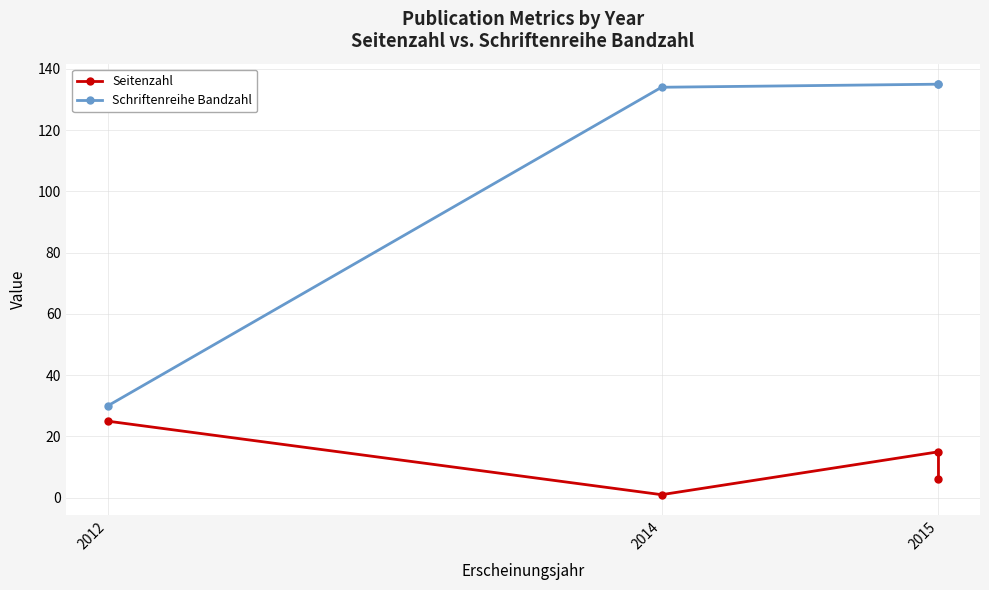

What is the value of the Schriftenreihe Bandzahl point at the 3rd from the left?

135